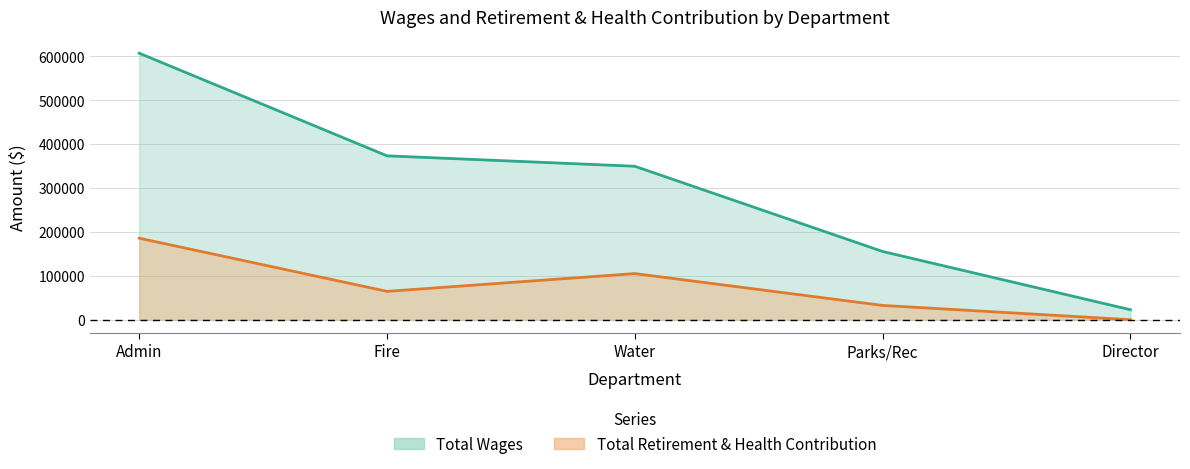

What is the sum of the Total Retirement & Health Contribution values at Parks/Rec and Fire?

97019